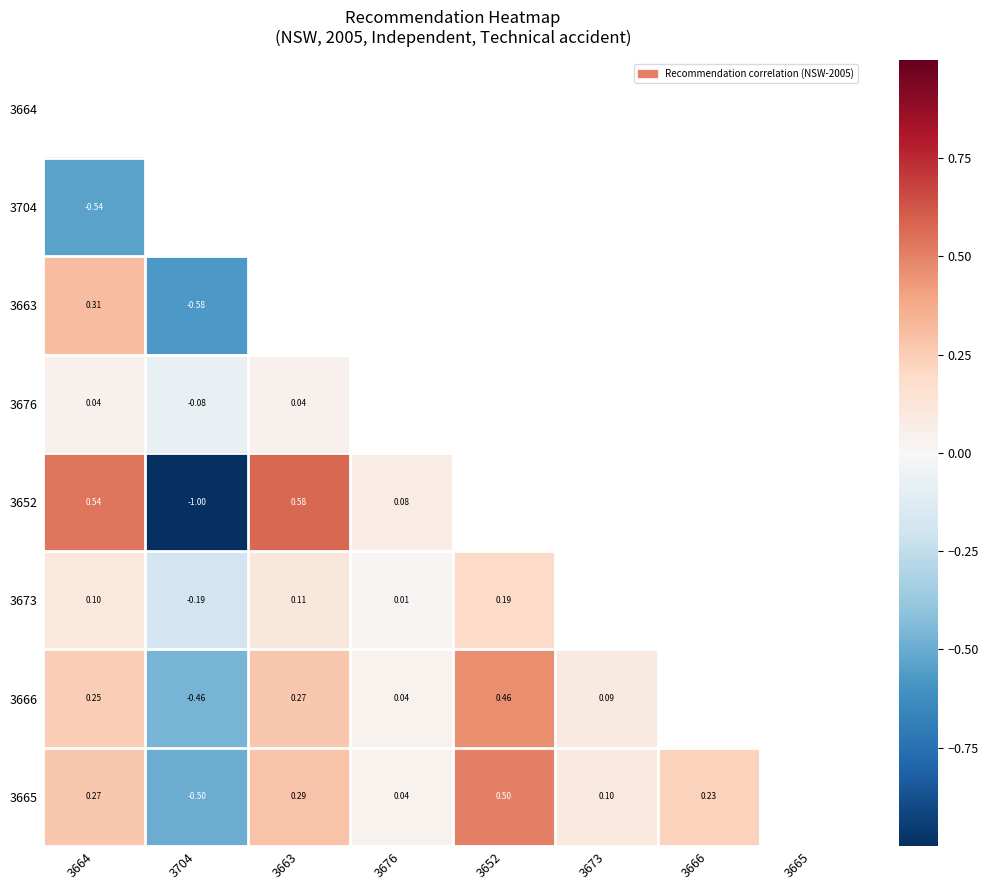

Which has a higher value, 3652 or 3663?

3652